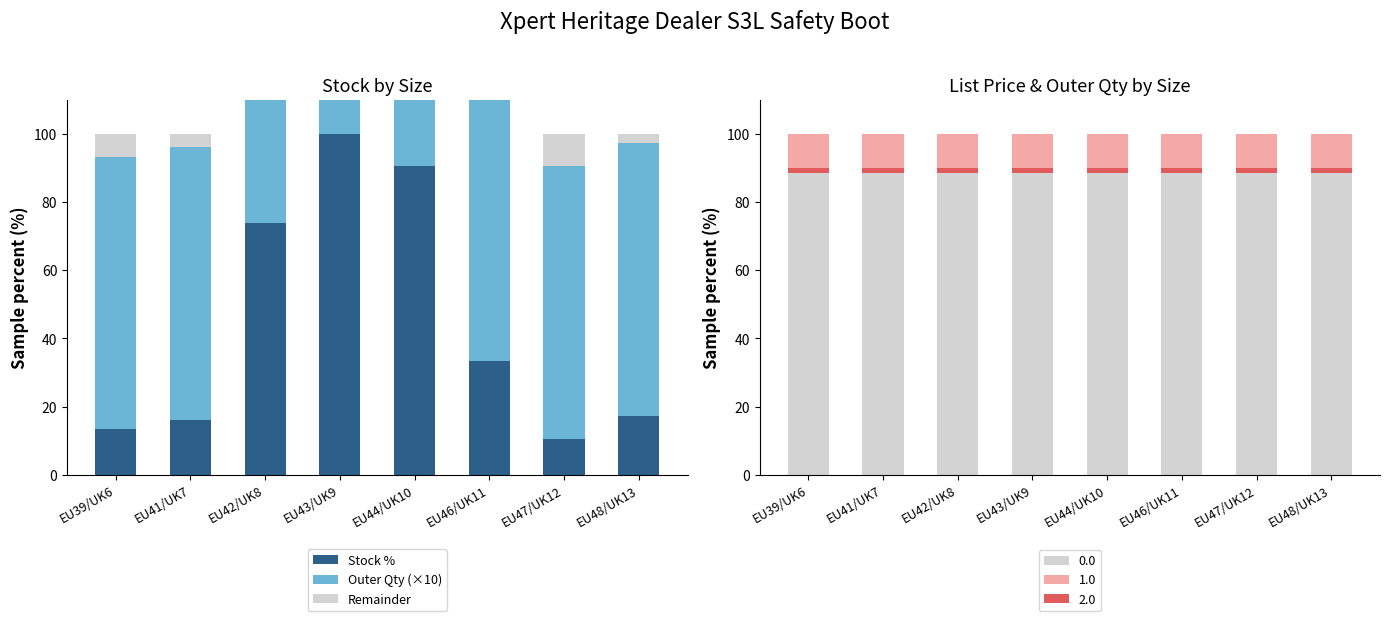

Reading right to left, extract all data points from this chart.

Stock %: 17.3	10.5	33.4	90.4	100.0	73.7	16.1	13.3
Outer Qty (×10): 80.0	80.0	80.0	80.0	80.0	80.0	80.0	80.0
Remainder: 2.7	9.5	0.0	0.0	0.0	0.0	3.9	6.7